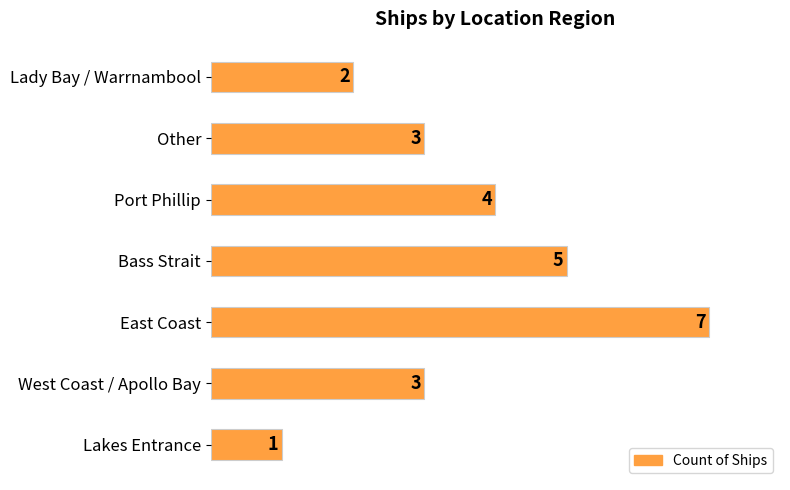

Where is the data nearest to the value 4?

Port Phillip